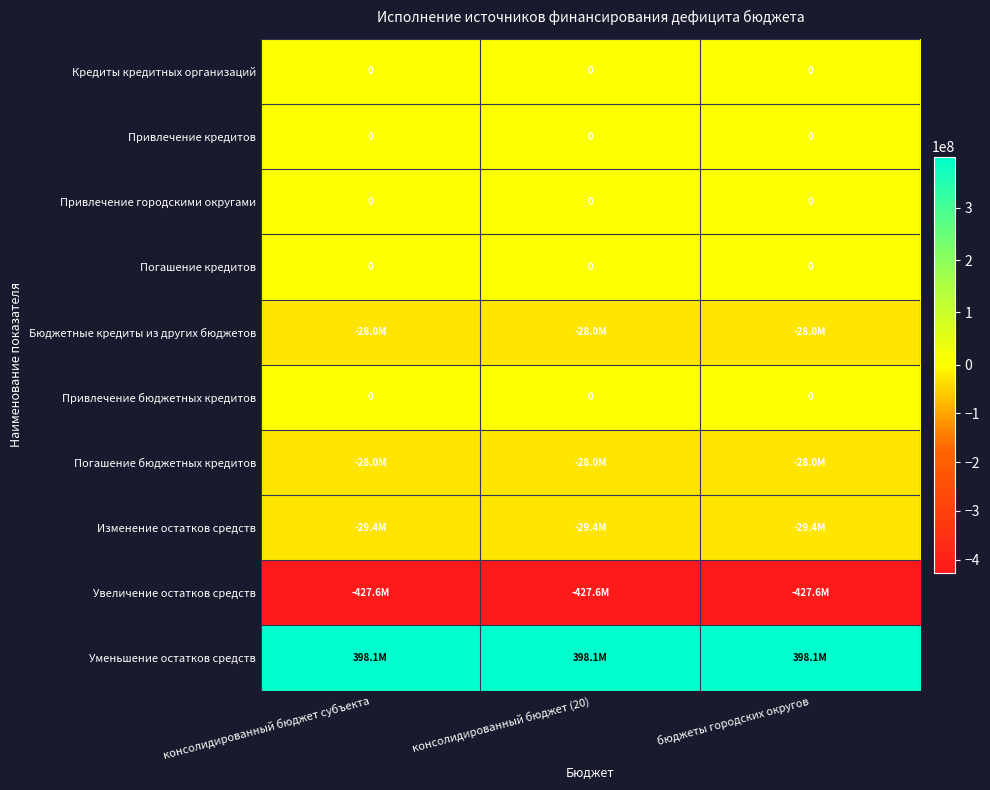

Is the value of Привлечение городскими округами at консолидированный бюджет (20) greater than the value of Бюджетные кредиты из других бюджетов at бюджеты городских округов?

Yes